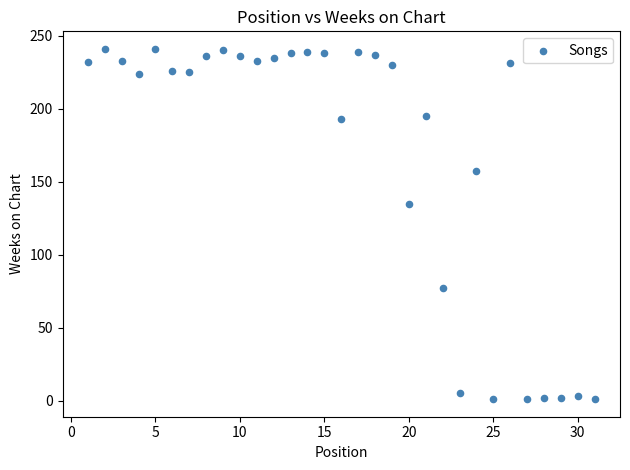

What Y value in the scatter plot is closest to 121?

135